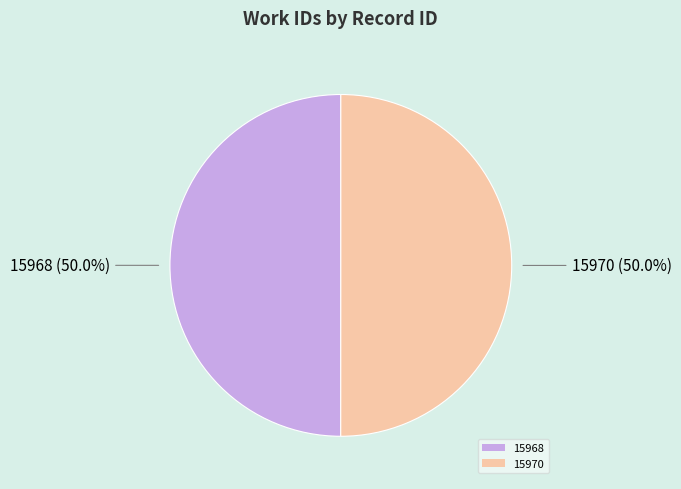

What is the ratio of the value at 15968 to the value at 15970?

1.0